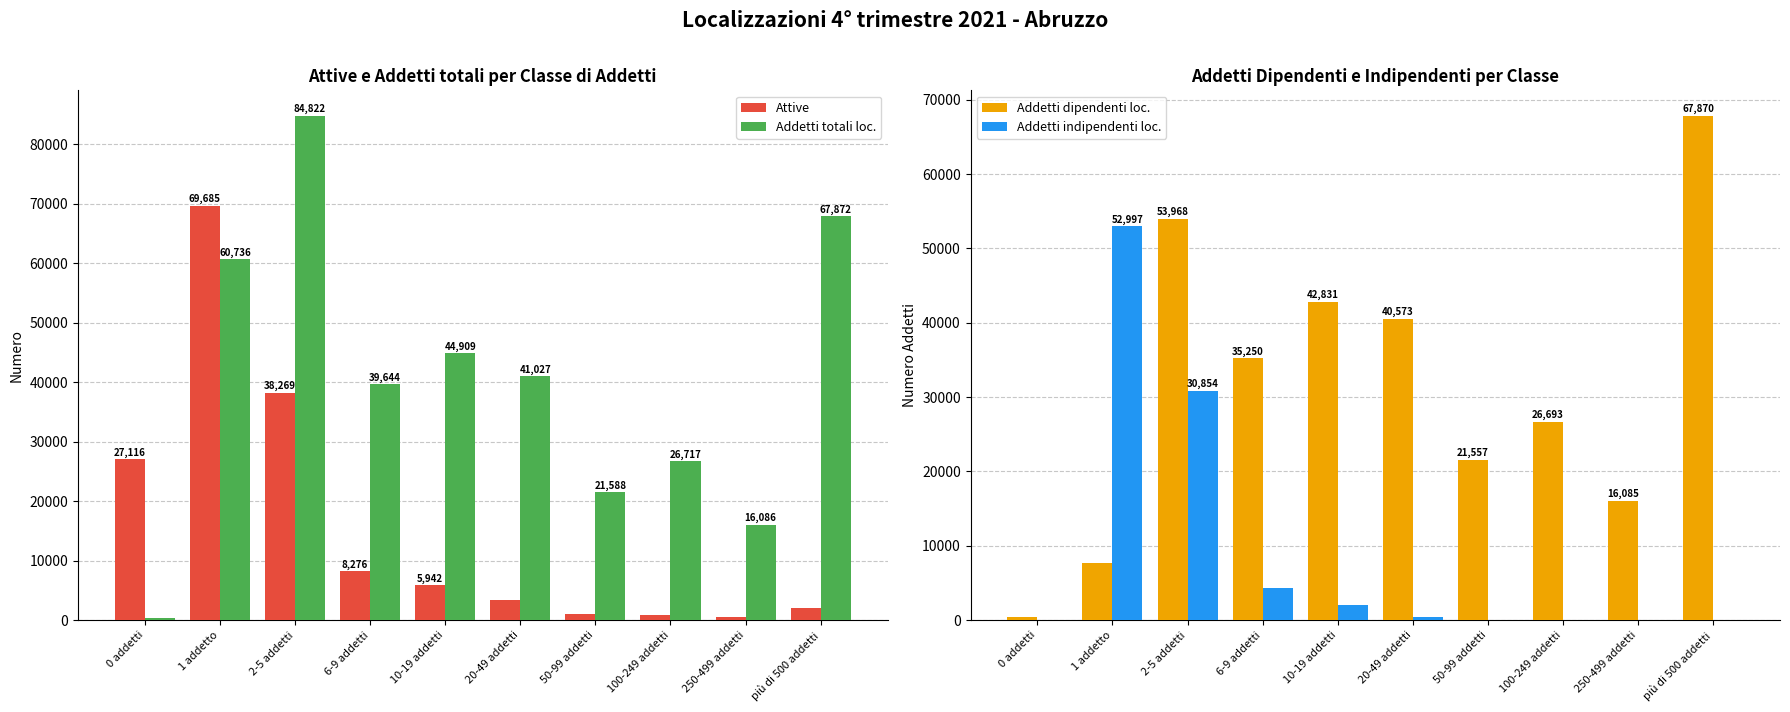

What is the sum of all Addetti totali loc. values?

403826